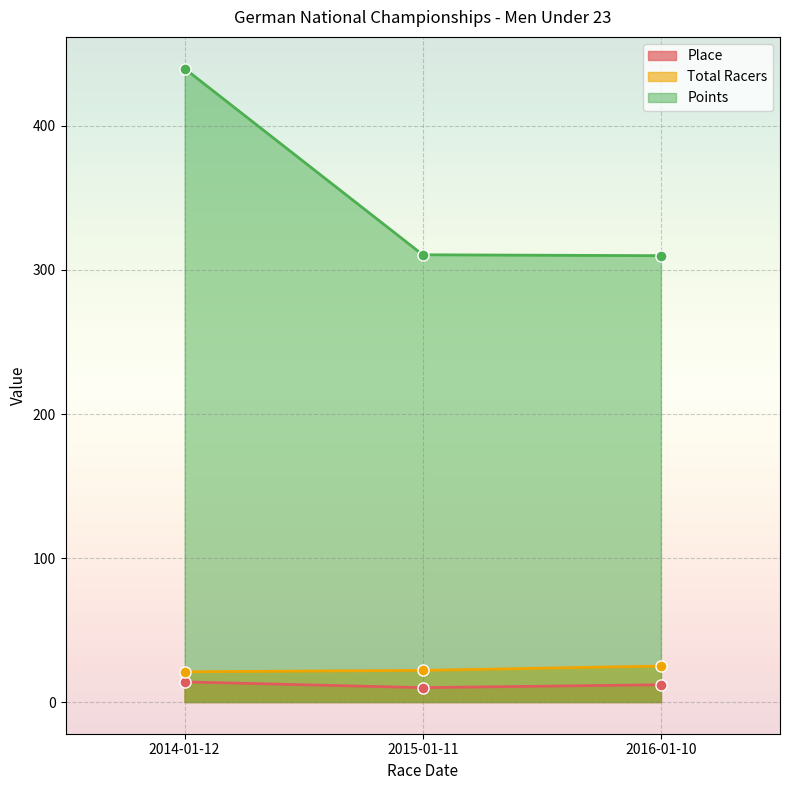

Between 2016-01-10 and 2014-01-12, which is larger?

2014-01-12